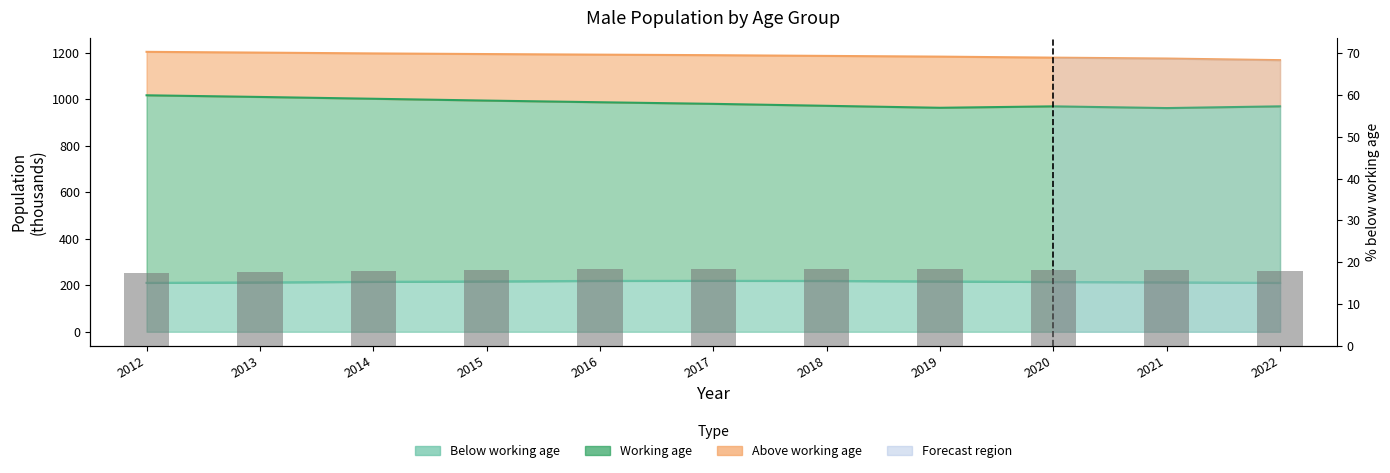

Reading right to left, list all the values displayed in this chart.

2022=18.0	2021=18.1	2020=18.2	2019=18.3	2018=18.4	2017=18.4	2016=18.4	2015=18.1	2014=17.9	2013=17.7	2012=17.5